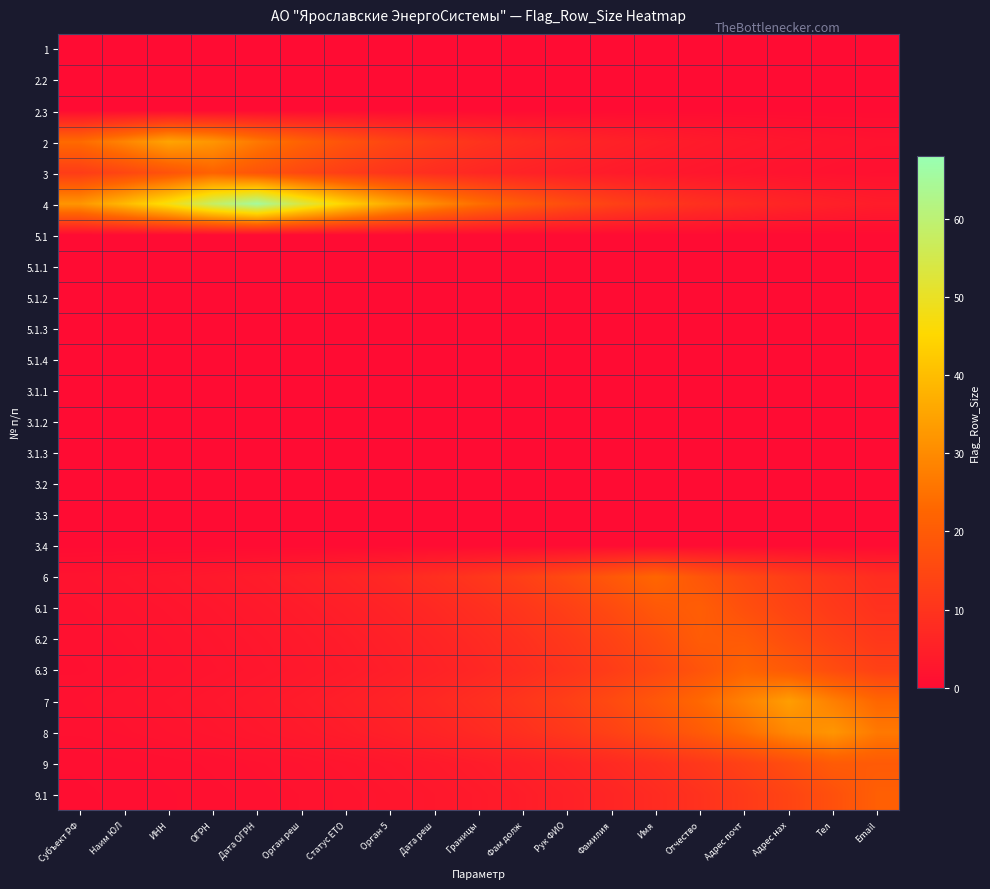

Reading left to right, extract all data points from this chart.

1: Субъект РФ=0.0	Наим ЮЛ=0.0	ИНН=0.0	ОГРН=0.0	Дата ОГРН=0.0	Орган реш=0.0	Статус ЕТО=0.0	Орган 5=0.0	Дата реш=0.0	Границы=0.0	Фам долж=0.0	Рук ФИО=0.0	Фамилия=0.0	Имя=0.0	Отчество=0.0	Адрес почт=0.0	Адрес нах=0.0	Тел=0.0	Email=0.0
2.2: Субъект РФ=0.0	Наим ЮЛ=0.0	ИНН=0.0	ОГРН=0.0	Дата ОГРН=0.0	Орган реш=0.0	Статус ЕТО=0.0	Орган 5=0.0	Дата реш=0.0	Границы=0.0	Фам долж=0.0	Рук ФИО=0.0	Фамилия=0.0	Имя=0.0	Отчество=0.0	Адрес почт=0.0	Адрес нах=0.0	Тел=0.0	Email=0.0
2.3: Субъект РФ=0.0	Наим ЮЛ=0.0	ИНН=0.0	ОГРН=0.0	Дата ОГРН=0.0	Орган реш=0.0	Статус ЕТО=0.0	Орган 5=0.0	Дата реш=0.0	Границы=0.0	Фам долж=0.0	Рук ФИО=0.0	Фамилия=0.0	Имя=0.0	Отчество=0.0	Адрес почт=0.0	Адрес нах=0.0	Тел=0.0	Email=0.0
2: Субъект РФ=23.6	Наим ЮЛ=28.7	ИНН=35.0	ОГРН=32.1	Дата ОГРН=26.3	Орган реш=21.6	Статус ЕТО=17.8	Орган 5=14.6	Дата реш=12.0	Границы=9.8	Фам долж=8.1	Рук ФИО=6.6	Фамилия=5.4	Имя=4.5	Отчество=3.7	Адрес почт=3.0	Адрес нах=2.5	Тел=2.0	Email=1.7
3: Субъект РФ=12.1	Наим ЮЛ=14.7	ИНН=17.9	ОГРН=21.8	Дата ОГРН=18.2	Орган реш=14.9	Статус ЕТО=12.3	Орган 5=10.1	Дата реш=8.3	Границы=6.8	Фам долж=5.6	Рук ФИО=4.6	Фамилия=3.8	Имя=3.1	Отчество=2.5	Адрес почт=2.1	Адрес нах=1.7	Тел=1.4	Email=1.1
4: Субъект РФ=32.1	Наим ЮЛ=39.1	ИНН=47.7	ОГРН=58.1	Дата ОГРН=65.4	Орган реш=53.7	Статус ЕТО=44.0	Орган 5=36.2	Дата реш=29.7	Границы=24.4	Фам долж=20.0	Рук ФИО=16.4	Фамилия=13.5	Имя=11.1	Отчество=9.1	Адрес почт=7.5	Адрес нах=6.1	Тел=5.0	Email=4.1
5.1: Субъект РФ=0.0	Наим ЮЛ=0.0	ИНН=0.0	ОГРН=0.0	Дата ОГРН=0.0	Орган реш=0.0	Статус ЕТО=0.0	Орган 5=0.0	Дата реш=0.0	Границы=0.0	Фам долж=0.0	Рук ФИО=0.0	Фамилия=0.0	Имя=0.0	Отчество=0.0	Адрес почт=0.0	Адрес нах=0.0	Тел=0.0	Email=0.0
5.1.1: Субъект РФ=0.0	Наим ЮЛ=0.0	ИНН=0.0	ОГРН=0.0	Дата ОГРН=0.0	Орган реш=0.0	Статус ЕТО=0.0	Орган 5=0.0	Дата реш=0.0	Границы=0.0	Фам долж=0.0	Рук ФИО=0.0	Фамилия=0.0	Имя=0.0	Отчество=0.0	Адрес почт=0.0	Адрес нах=0.0	Тел=0.0	Email=0.0
5.1.2: Субъект РФ=0.0	Наим ЮЛ=0.0	ИНН=0.0	ОГРН=0.0	Дата ОГРН=0.0	Орган реш=0.0	Статус ЕТО=0.0	Орган 5=0.0	Дата реш=0.0	Границы=0.0	Фам долж=0.0	Рук ФИО=0.0	Фамилия=0.0	Имя=0.0	Отчество=0.0	Адрес почт=0.0	Адрес нах=0.0	Тел=0.0	Email=0.0
5.1.3: Субъект РФ=0.0	Наим ЮЛ=0.0	ИНН=0.0	ОГРН=0.0	Дата ОГРН=0.0	Орган реш=0.0	Статус ЕТО=0.0	Орган 5=0.0	Дата реш=0.0	Границы=0.0	Фам долж=0.0	Рук ФИО=0.0	Фамилия=0.0	Имя=0.0	Отчество=0.0	Адрес почт=0.0	Адрес нах=0.0	Тел=0.0	Email=0.0
5.1.4: Субъект РФ=0.0	Наим ЮЛ=0.0	ИНН=0.0	ОГРН=0.0	Дата ОГРН=0.0	Орган реш=0.0	Статус ЕТО=0.0	Орган 5=0.0	Дата реш=0.0	Границы=0.0	Фам долж=0.0	Рук ФИО=0.0	Фамилия=0.0	Имя=0.0	Отчество=0.0	Адрес почт=0.0	Адрес нах=0.0	Тел=0.0	Email=0.0
3.1.1: Субъект РФ=0.0	Наим ЮЛ=0.0	ИНН=0.0	ОГРН=0.0	Дата ОГРН=0.0	Орган реш=0.0	Статус ЕТО=0.0	Орган 5=0.0	Дата реш=0.0	Границы=0.0	Фам долж=0.0	Рук ФИО=0.0	Фамилия=0.0	Имя=0.0	Отчество=0.0	Адрес почт=0.0	Адрес нах=0.0	Тел=0.0	Email=0.0
3.1.2: Субъект РФ=0.0	Наим ЮЛ=0.0	ИНН=0.0	ОГРН=0.0	Дата ОГРН=0.0	Орган реш=0.0	Статус ЕТО=0.0	Орган 5=0.0	Дата реш=0.0	Границы=0.0	Фам долж=0.0	Рук ФИО=0.0	Фамилия=0.0	Имя=0.0	Отчество=0.0	Адрес почт=0.0	Адрес нах=0.0	Тел=0.0	Email=0.0
3.1.3: Субъект РФ=0.0	Наим ЮЛ=0.0	ИНН=0.0	ОГРН=0.0	Дата ОГРН=0.0	Орган реш=0.0	Статус ЕТО=0.0	Орган 5=0.0	Дата реш=0.0	Границы=0.0	Фам долж=0.0	Рук ФИО=0.0	Фамилия=0.0	Имя=0.0	Отчество=0.0	Адрес почт=0.0	Адрес нах=0.0	Тел=0.0	Email=0.0
3.2: Субъект РФ=0.0	Наим ЮЛ=0.0	ИНН=0.0	ОГРН=0.0	Дата ОГРН=0.0	Орган реш=0.0	Статус ЕТО=0.0	Орган 5=0.0	Дата реш=0.0	Границы=0.0	Фам долж=0.0	Рук ФИО=0.0	Фамилия=0.0	Имя=0.0	Отчество=0.0	Адрес почт=0.0	Адрес нах=0.0	Тел=0.0	Email=0.0
3.3: Субъект РФ=0.0	Наим ЮЛ=0.0	ИНН=0.0	ОГРН=0.0	Дата ОГРН=0.0	Орган реш=0.0	Статус ЕТО=0.0	Орган 5=0.0	Дата реш=0.0	Границы=0.0	Фам долж=0.0	Рук ФИО=0.0	Фамилия=0.0	Имя=0.0	Отчество=0.0	Адрес почт=0.0	Адрес нах=0.0	Тел=0.0	Email=0.0
3.4: Субъект РФ=0.0	Наим ЮЛ=0.0	ИНН=0.0	ОГРН=0.0	Дата ОГРН=0.0	Орган реш=0.0	Статус ЕТО=0.0	Орган 5=0.0	Дата реш=0.0	Границы=0.0	Фам долж=0.0	Рук ФИО=0.0	Фамилия=0.0	Имя=0.0	Отчество=0.0	Адрес почт=0.0	Адрес нах=0.0	Тел=0.0	Email=0.0
6: Субъект РФ=1.8	Наим ЮЛ=2.2	ИНН=2.7	ОГРН=3.2	Дата ОГРН=4.0	Орган реш=4.8	Статус ЕТО=5.9	Орган 5=7.1	Дата реш=8.7	Границы=10.6	Фам долж=12.9	Рук ФИО=15.7	Фамилия=19.2	Имя=22.6	Отчество=18.6	Адрес почт=15.3	Адрес нах=12.5	Тел=10.3	Email=8.4
6.1: Субъект РФ=1.5	Наим ЮЛ=1.8	ИНН=2.2	ОГРН=2.7	Дата ОГРН=3.3	Орган реш=4.0	Статус ЕТО=4.8	Орган 5=5.9	Дата реш=7.2	Границы=8.7	Фам долж=10.6	Рук ФИО=13.0	Фамилия=15.8	Имя=19.2	Отчество=20.7	Адрес почт=17.0	Адрес нах=13.9	Тел=11.4	Email=9.4
6.2: Субъект РФ=1.3	Наим ЮЛ=1.6	ИНН=1.9	ОГРН=2.3	Дата ОГРН=2.8	Орган реш=3.4	Статус ЕТО=4.2	Орган 5=5.1	Дата реш=6.2	Границы=7.5	Фам долж=9.2	Рук ФИО=11.2	Фамилия=13.6	Имя=16.6	Отчество=20.2	Адрес почт=19.7	Адрес нах=16.2	Тел=13.3	Email=10.9
6.3: Субъект РФ=1.1	Наим ЮЛ=1.4	ИНН=1.7	ОГРН=2.1	Дата ОГРН=2.5	Орган реш=3.1	Статус ЕТО=3.7	Орган 5=4.6	Дата реш=5.6	Границы=6.8	Фам долж=8.2	Рук ФИО=10.0	Фамилия=12.2	Имя=14.9	Отчество=18.1	Адрес почт=22.1	Адрес нах=19.6	Тел=16.1	Email=13.2
7: Субъект РФ=1.5	Наим ЮЛ=1.8	ИНН=2.2	ОГРН=2.6	Дата ОГРН=3.2	Орган реш=3.9	Статус ЕТО=4.8	Орган 5=5.8	Дата реш=7.1	Границы=8.6	Фам долж=10.5	Рук ФИО=12.8	Фамилия=15.6	Имя=19.0	Отчество=23.1	Адрес почт=28.1	Адрес нах=33.7	Тел=27.7	Email=22.7
8: Субъект РФ=1.3	Наим ЮЛ=1.5	ИНН=1.9	ОГРН=2.3	Дата ОГРН=2.8	Орган реш=3.4	Статус ЕТО=4.1	Орган 5=5.0	Дата реш=6.1	Границы=7.4	Фам долж=9.0	Рук ФИО=11.0	Фамилия=13.4	Имя=16.3	Отчество=19.9	Адрес почт=24.2	Адрес нах=29.5	Тел=32.2	Email=26.4
9: Субъект РФ=0.7	Наим ЮЛ=0.9	ИНН=1.0	ОГРН=1.3	Дата ОГРН=1.5	Орган реш=1.9	Статус ЕТО=2.3	Орган 5=2.8	Дата реш=3.4	Границы=4.1	Фам долж=5.0	Рук ФИО=6.1	Фамилия=7.5	Имя=9.1	Отчество=11.1	Адрес почт=13.5	Адрес нах=16.4	Тел=20.0	Email=19.9
9.1: Субъект РФ=0.6	Наим ЮЛ=0.7	ИНН=0.9	ОГРН=1.1	Дата ОГРН=1.3	Орган реш=1.6	Статус ЕТО=2.0	Орган 5=2.4	Дата реш=2.9	Границы=3.6	Фам долж=4.3	Рук ФИО=5.3	Фамилия=6.4	Имя=7.8	Отчество=9.5	Адрес почт=11.6	Адрес нах=14.1	Тел=17.2	Email=21.0